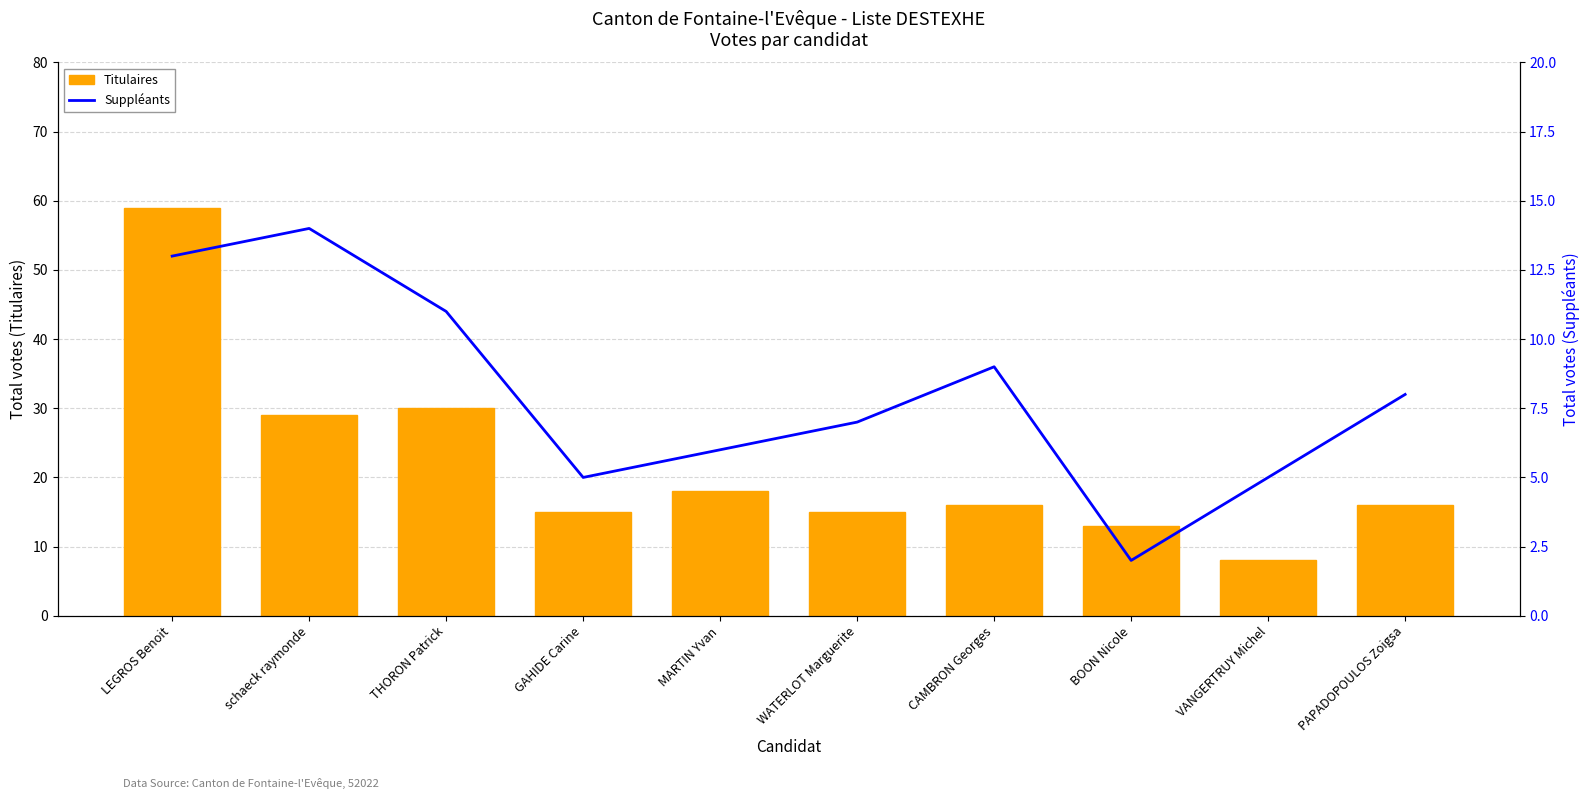

What is the highest value of the Titulaires series?

59